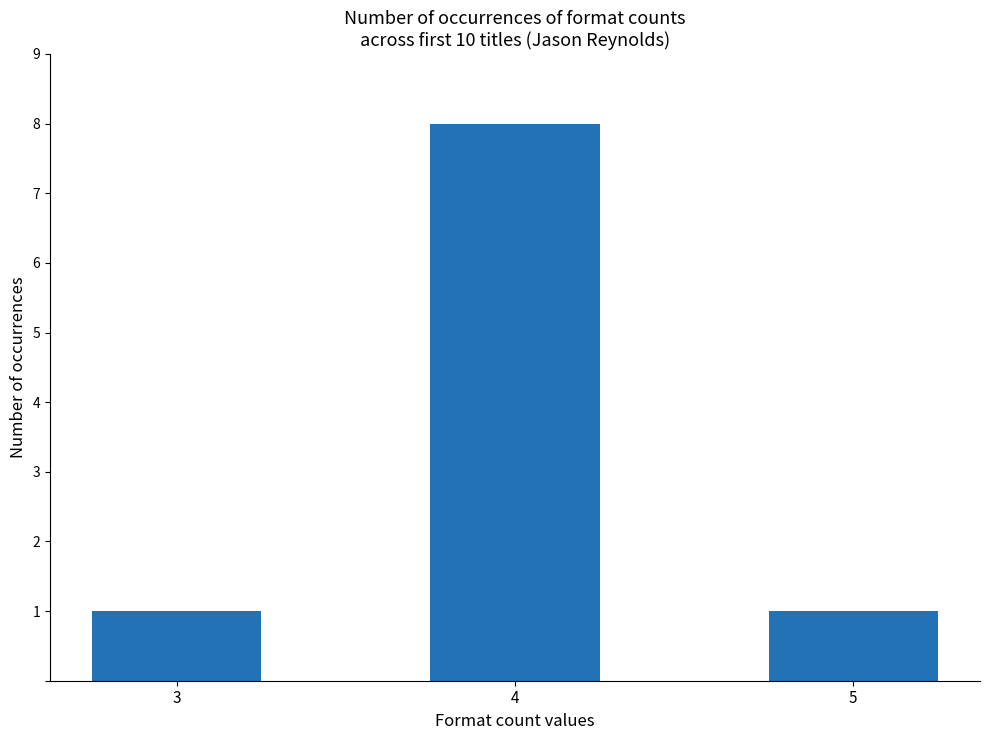

Approximately how many times larger is the value at 4 compared to 5?

8.0